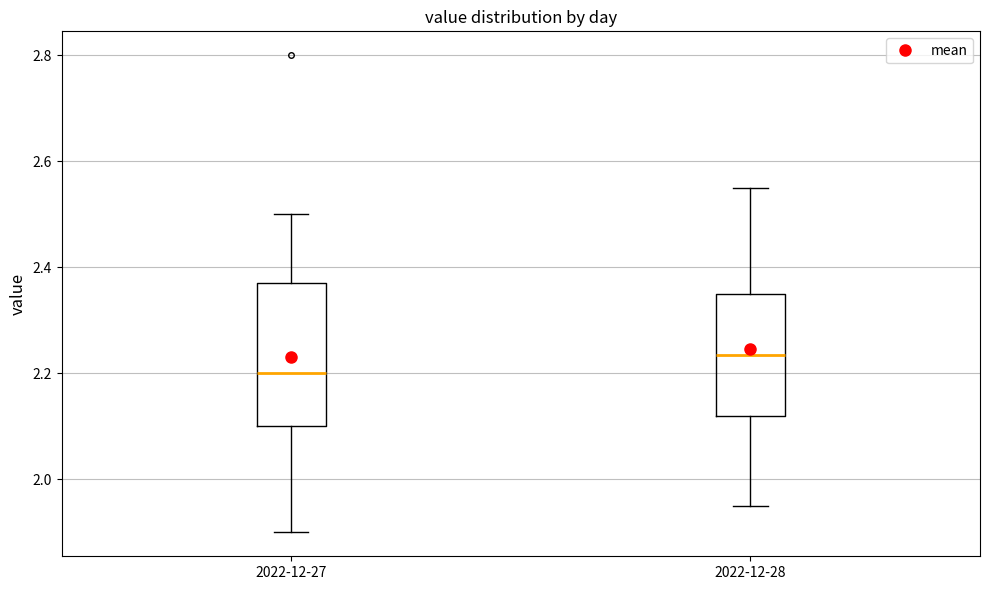

Comparing the boxes themselves (not the whiskers), which one is the tallest?

2022-12-27